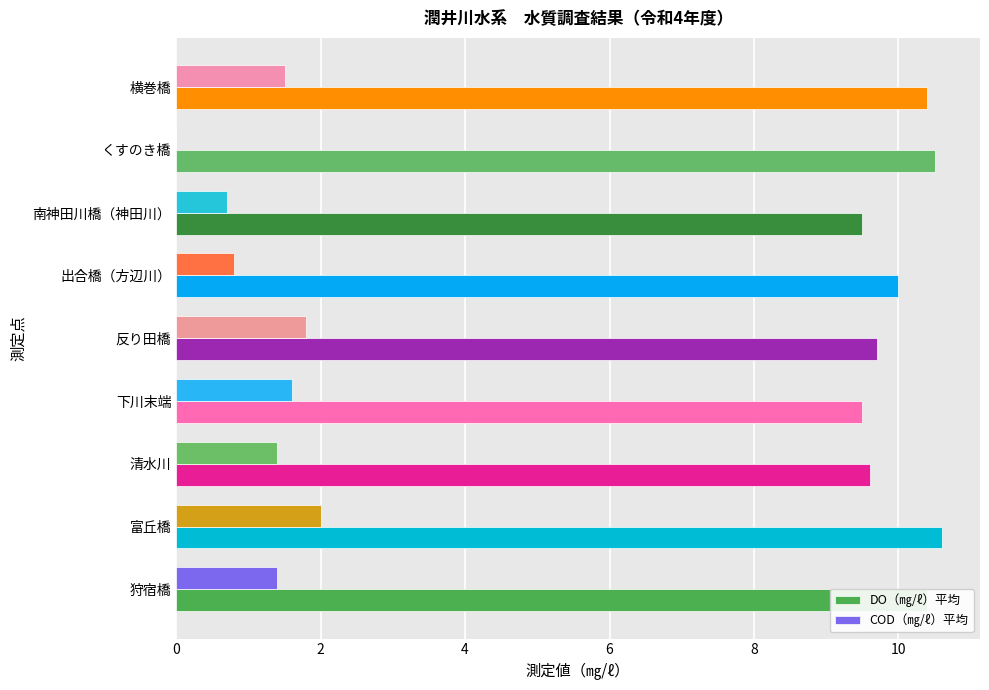

At which label is DO（㎎/ℓ）平均 closest to 10?

出合橋（方辺川）